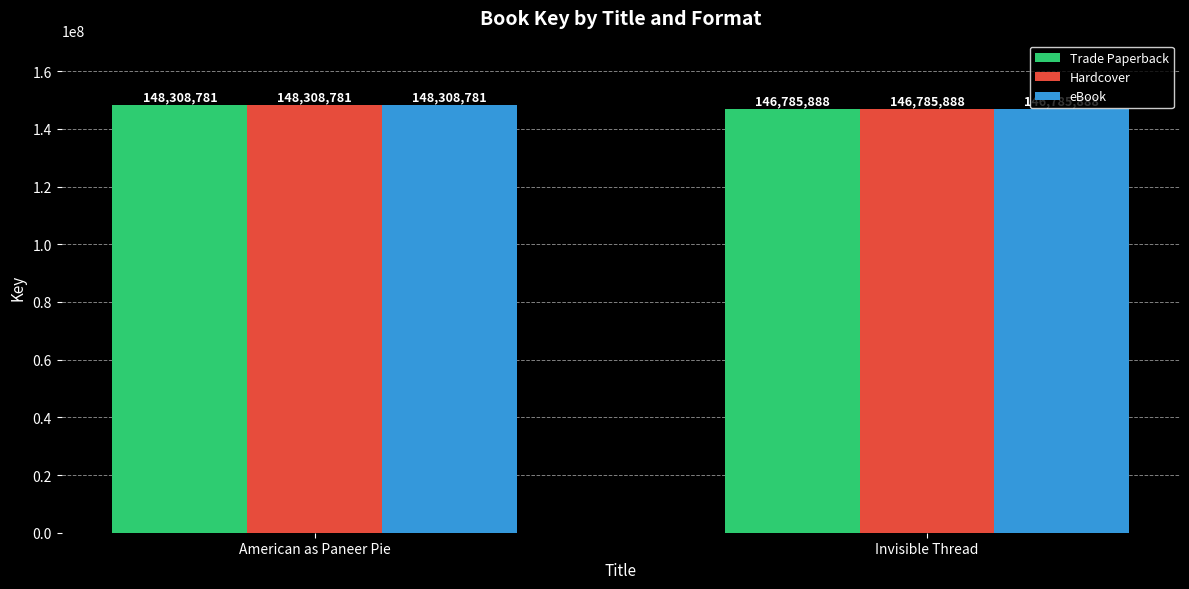

What is the difference between the maximum and minimum values in the Hardcover series?

1522893